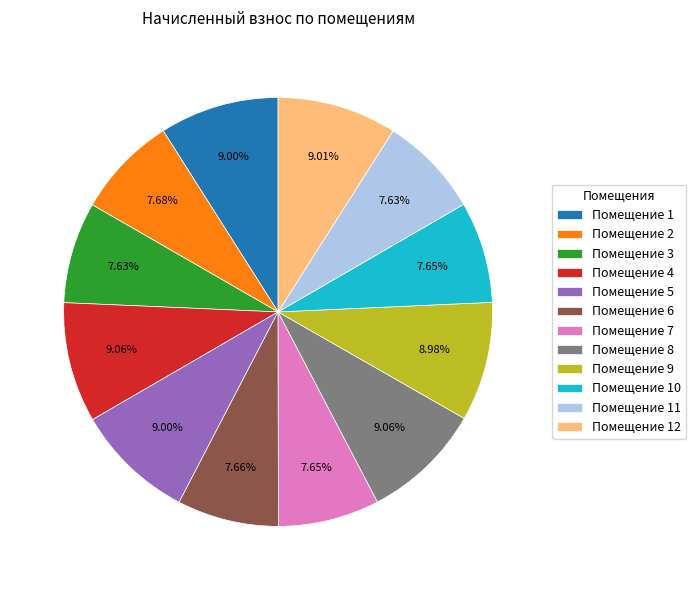

How many slices are in this pie chart?

12